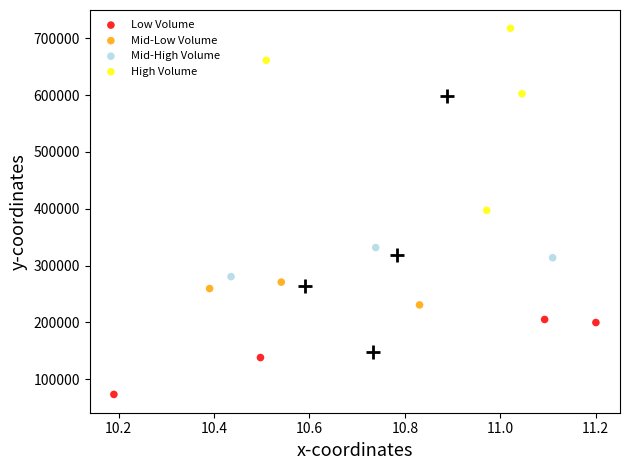

What are all the series names shown in the legend?

Low Volume, Mid-Low Volume, Mid-High Volume, High Volume